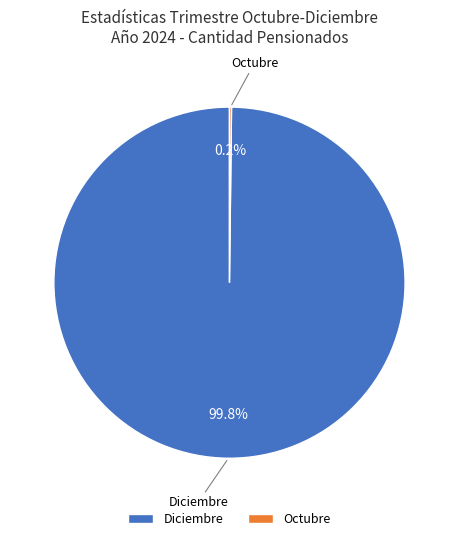

Which slice represents more than half of the pie?

Diciembre